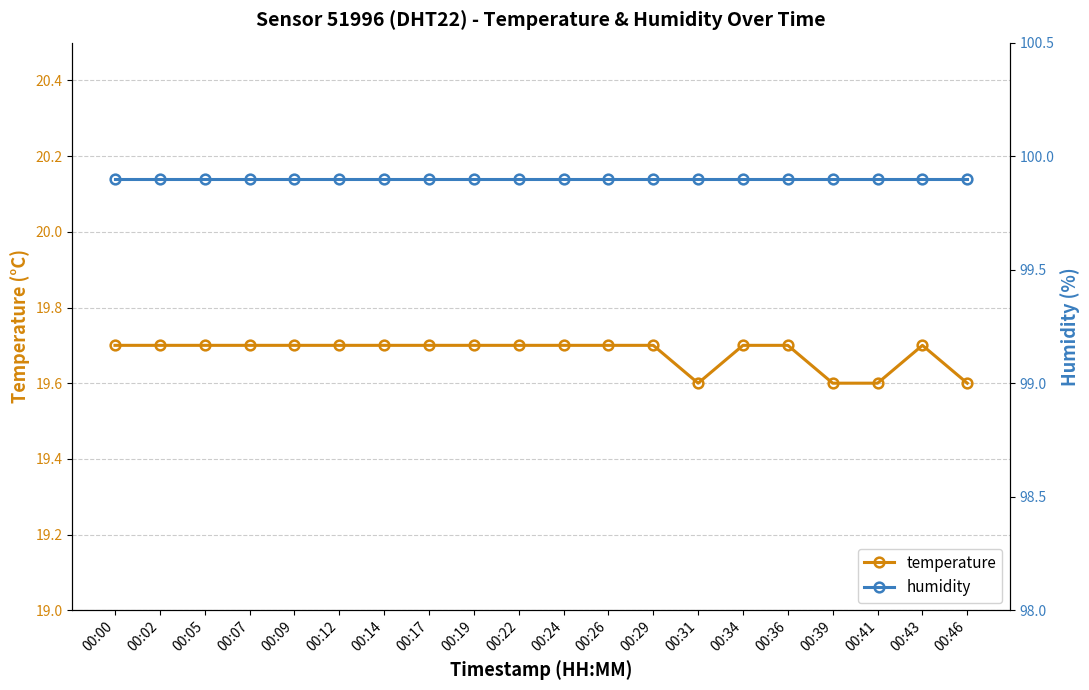

What is the difference between the highest and lowest values at 00:39?

80.3